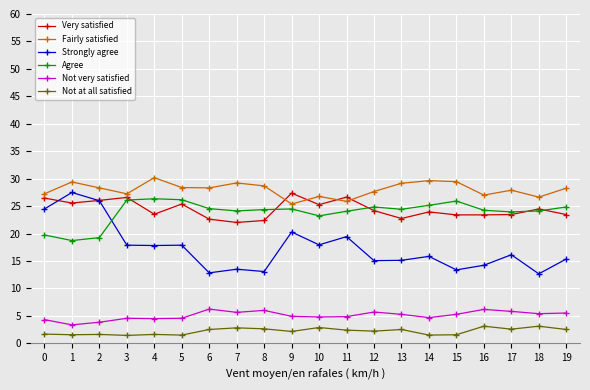

What is the minimum value for Very satisfied?

22.0